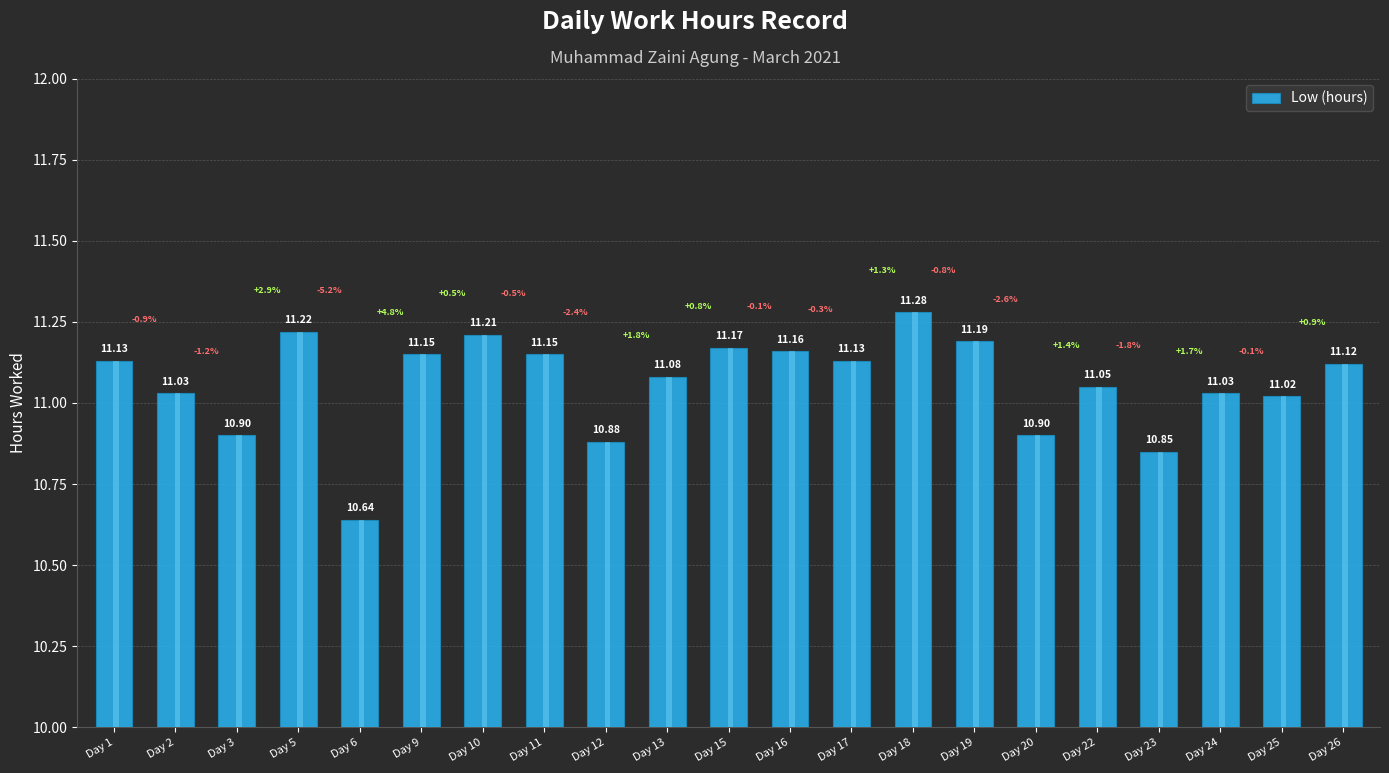

How many distinct data groups are displayed?

1